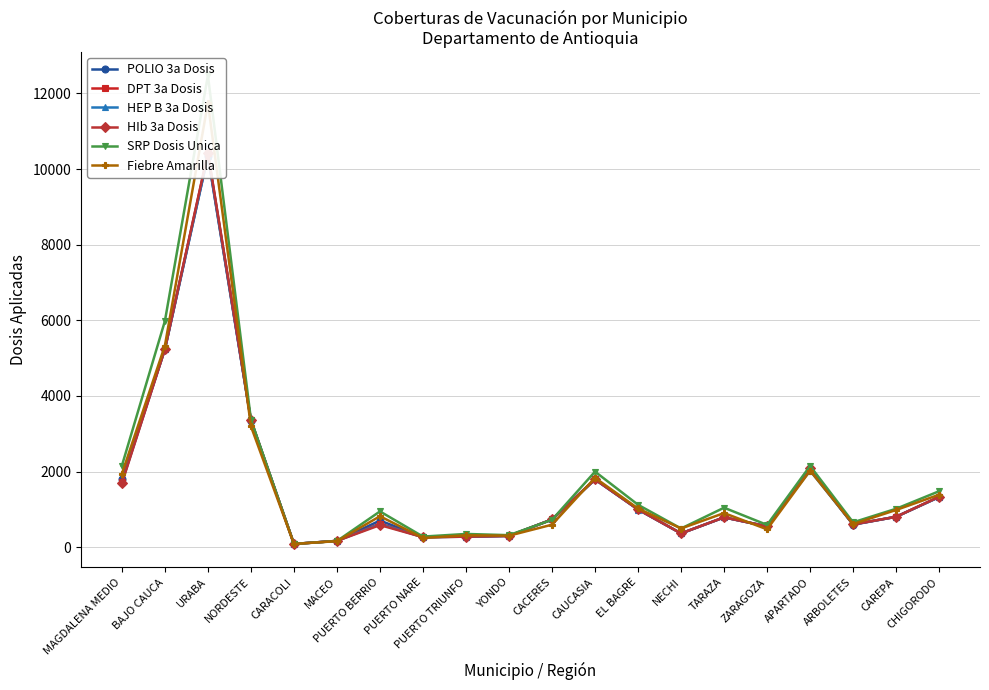

What is the difference between the HIb 3a Dosis values at ZARAGOZA and BAJO CAUCA?

4683